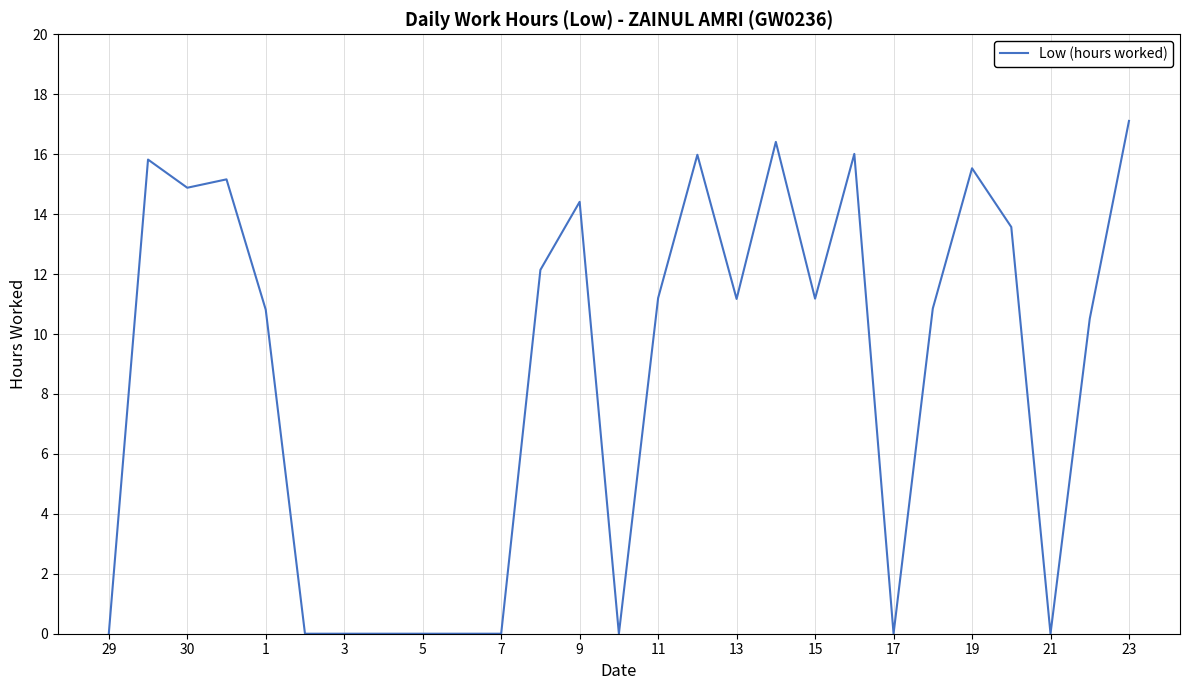

What is the maximum value shown in the chart?

17.1